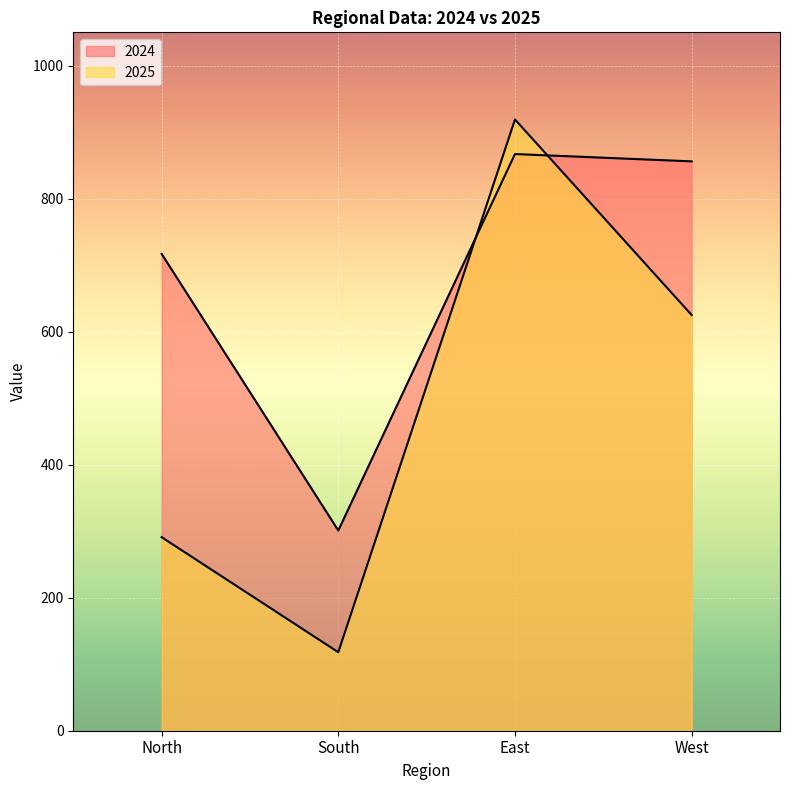

Is the value of 2024 at North greater than the value of 2025 at East?

No